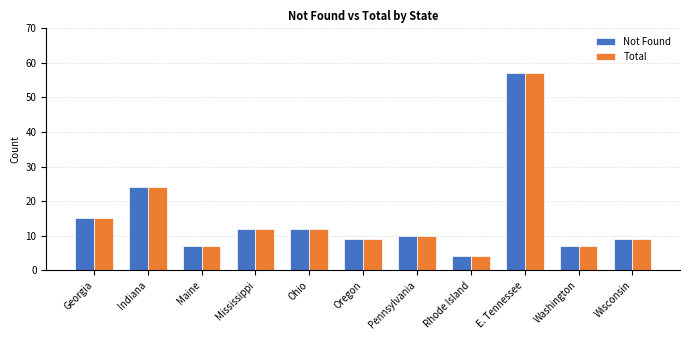

What is the label of the 8th bar from the right?

Mississippi